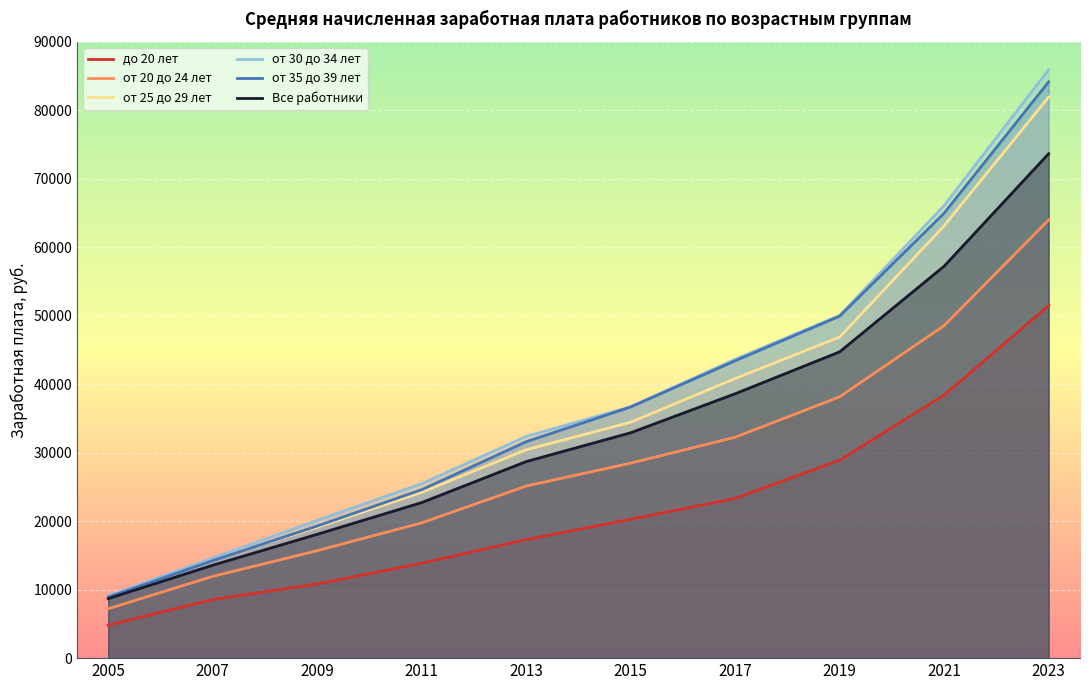

How many data points does each series have?

10